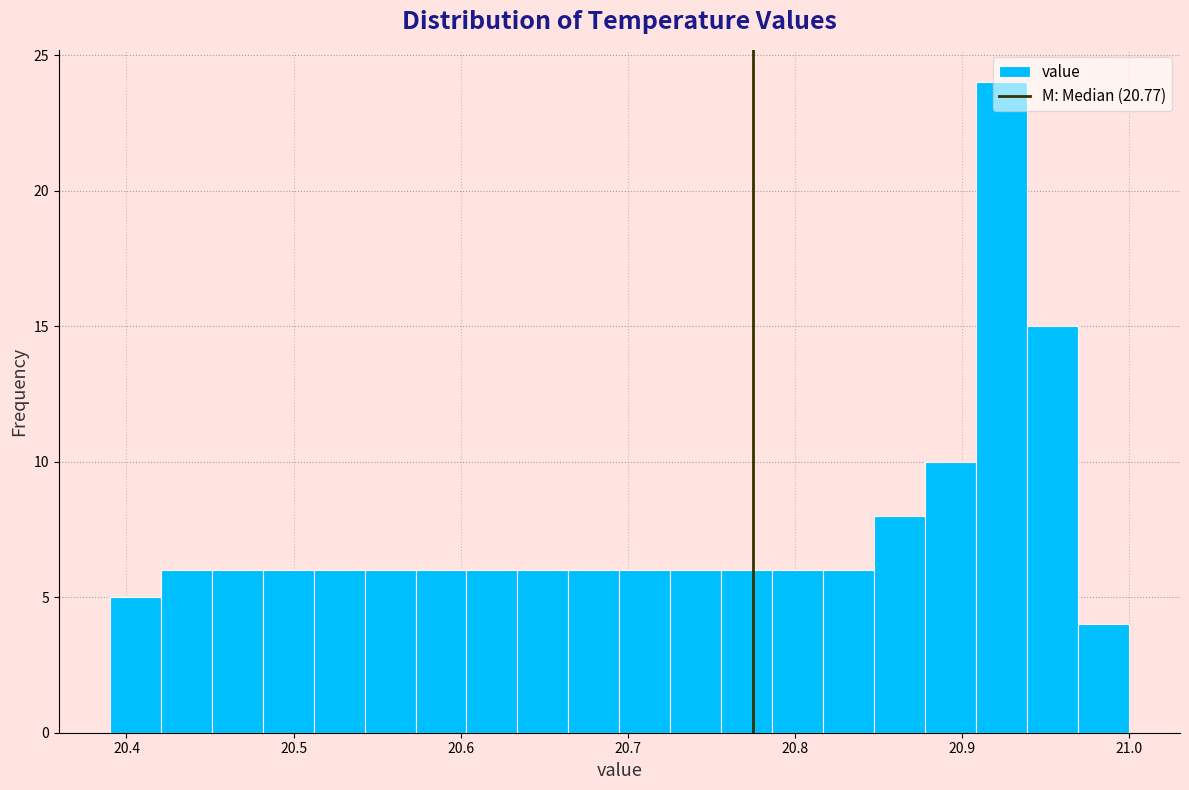

Around what value on the x-axis is the tallest bar? Give the approximate position of its centre, as read against the axis.

20.92